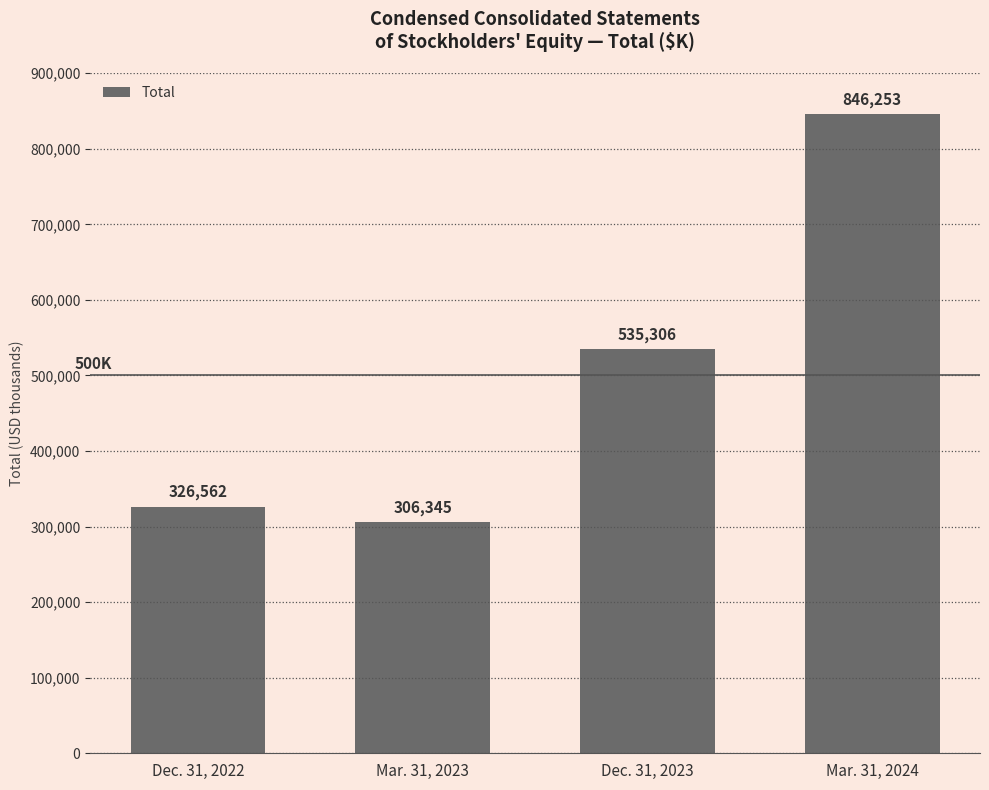

Which has a higher value, Mar. 31, 2024 or Mar. 31, 2023?

Mar. 31, 2024